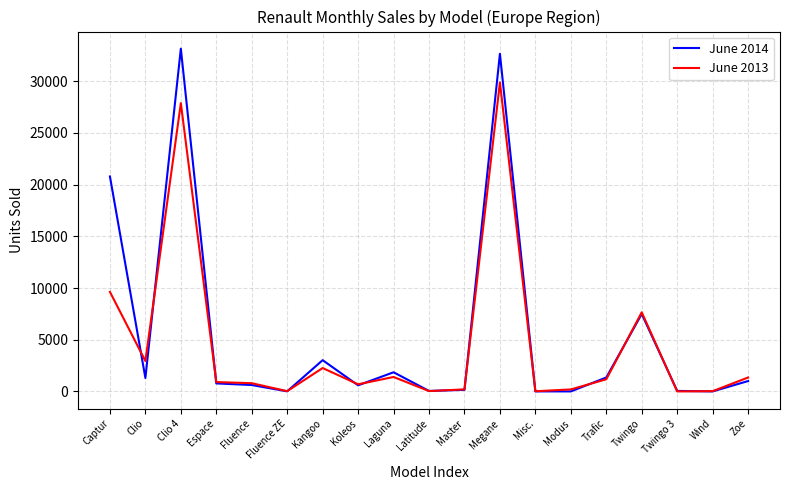

Where is the first local maximum for June 2014?

Clio 4